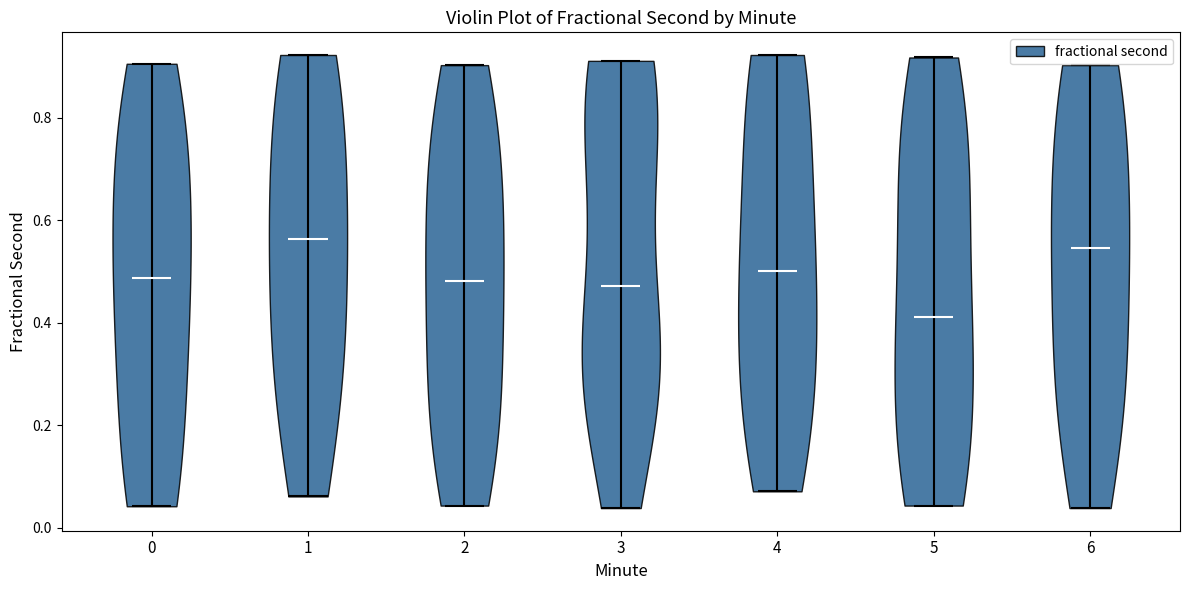

Reading left to right, read every violin against the y-axis: where its median line is, and the lowest and highest points it reaches. The values are not printed on the chart, so give them approximately, as read against the axis.

0: median line 0.48, lowest point 0.04, highest point 0.90
1: median line 0.56, lowest point 0.06, highest point 0.92
2: median line 0.48, lowest point 0.04, highest point 0.90
3: median line 0.48, lowest point 0.04, highest point 0.92
4: median line 0.50, lowest point 0.08, highest point 0.92
5: median line 0.42, lowest point 0.04, highest point 0.92
6: median line 0.54, lowest point 0.04, highest point 0.90